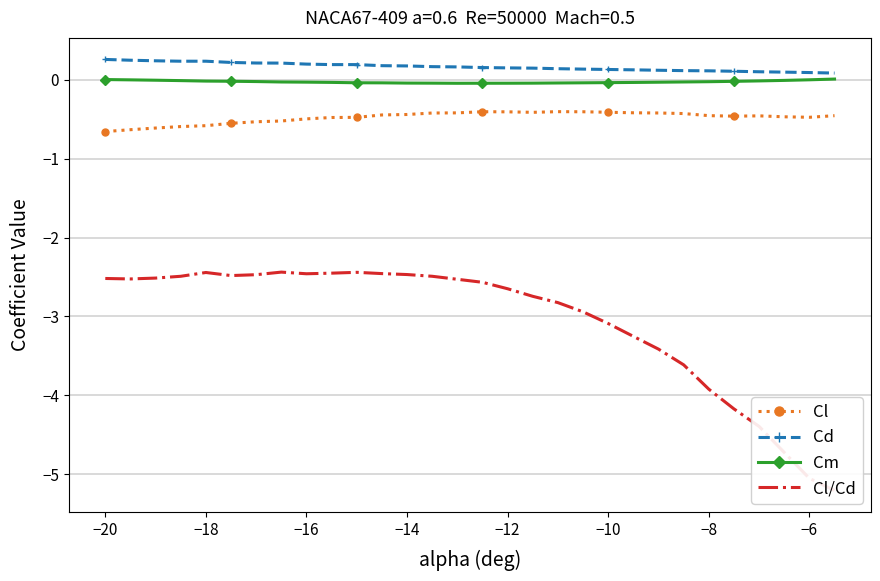

True or false: Cl and Cm intersect in this chart.

False